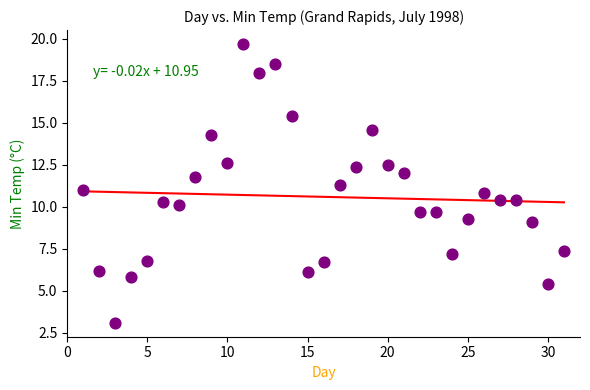

What is the range of X values (max minus min)?

30.0